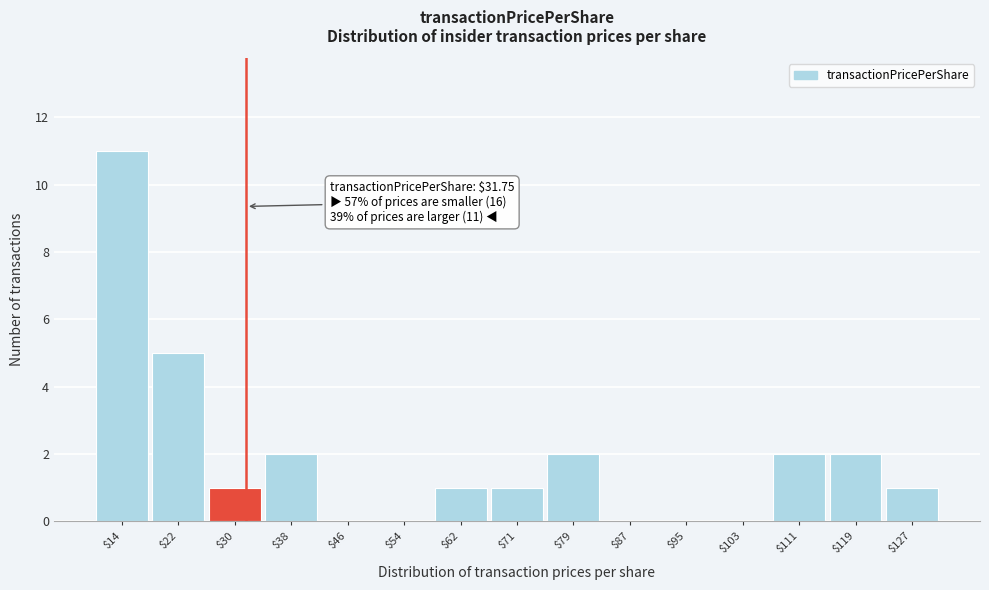

Which range on the x-axis has the tallest bar?

10 to 18